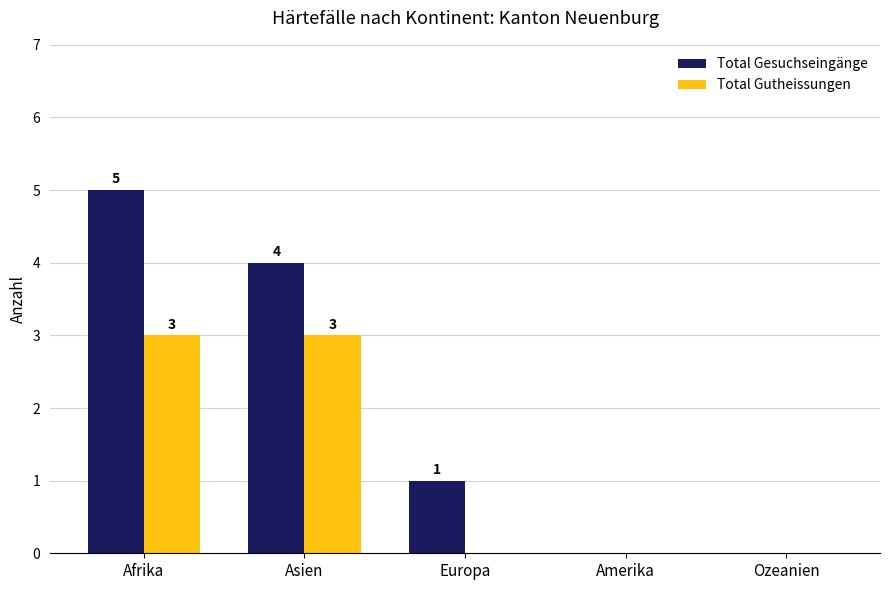

Which series has the largest total across all categories?

Total Gesuchseingänge